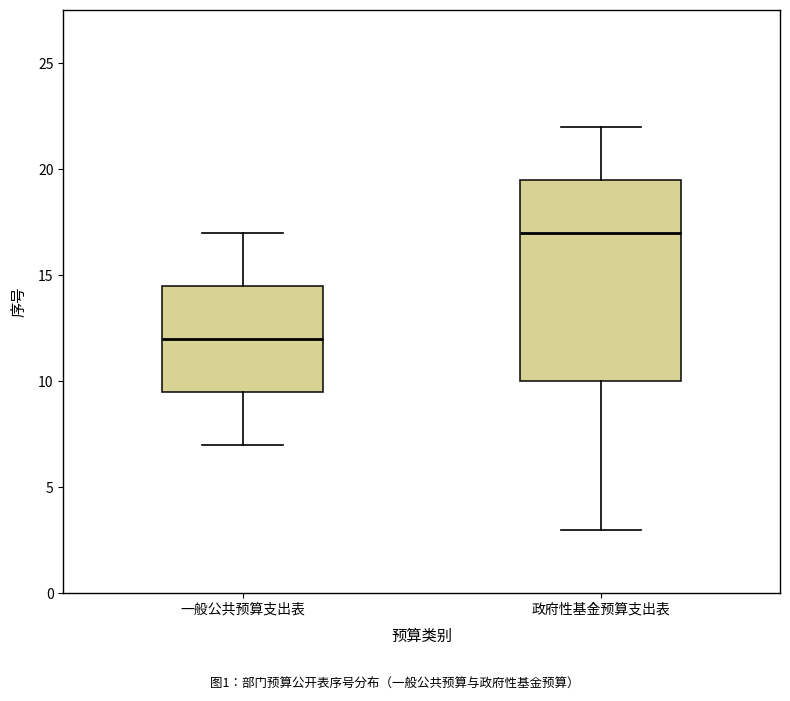

Where does the lower whisker of the box for 政府性基金预算支出表 end on the y-axis? The values are not printed on the chart, so give them approximately, as read against the axis.

3.0